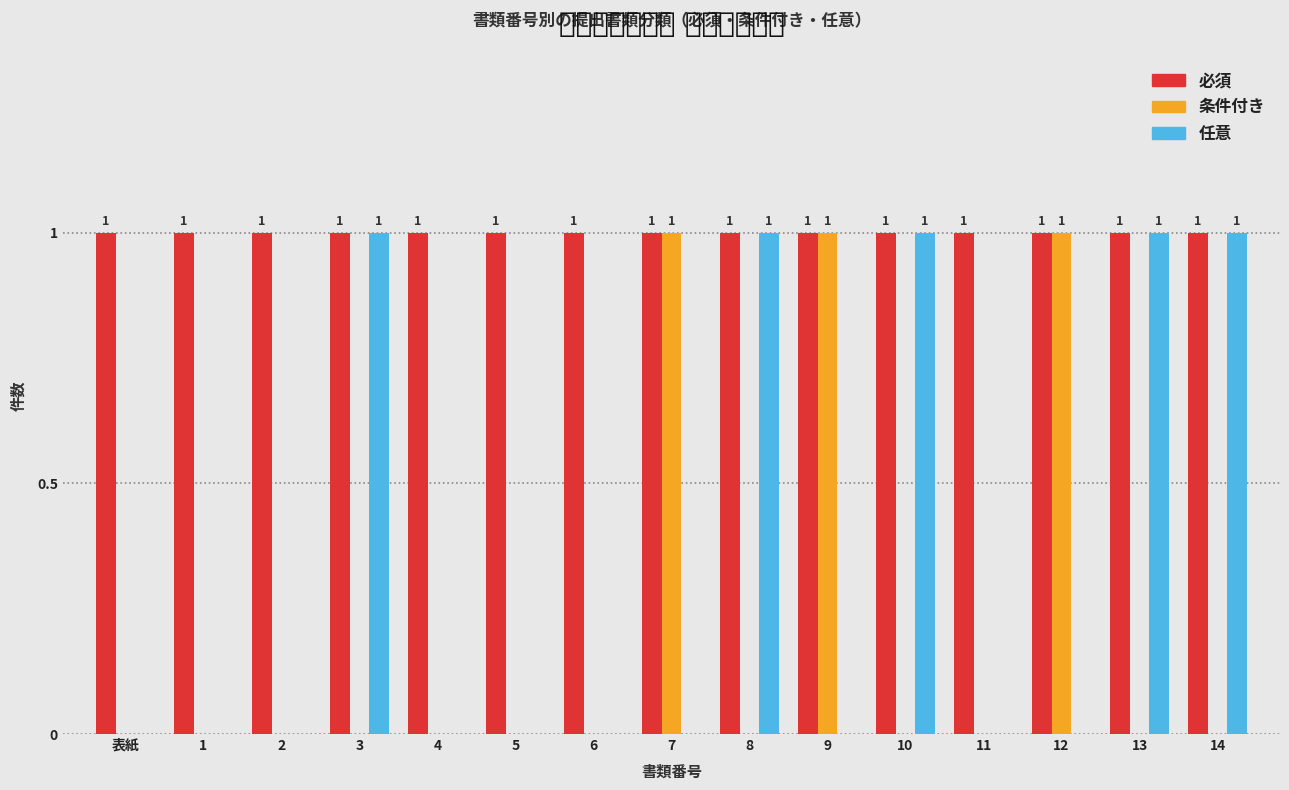

Reading right to left, transcribe all the data shown in this chart.

必須: 14=1	13=1	12=1	11=1	10=1	9=1	8=1	7=1	6=1	5=1	4=1	3=1	2=1	1=1	表紙=1
条件付き: 14=0	13=0	12=1	11=0	10=0	9=1	8=0	7=1	6=0	5=0	4=0	3=0	2=0	1=0	表紙=0
任意: 14=1	13=1	12=0	11=0	10=1	9=0	8=1	7=0	6=0	5=0	4=0	3=1	2=0	1=0	表紙=0